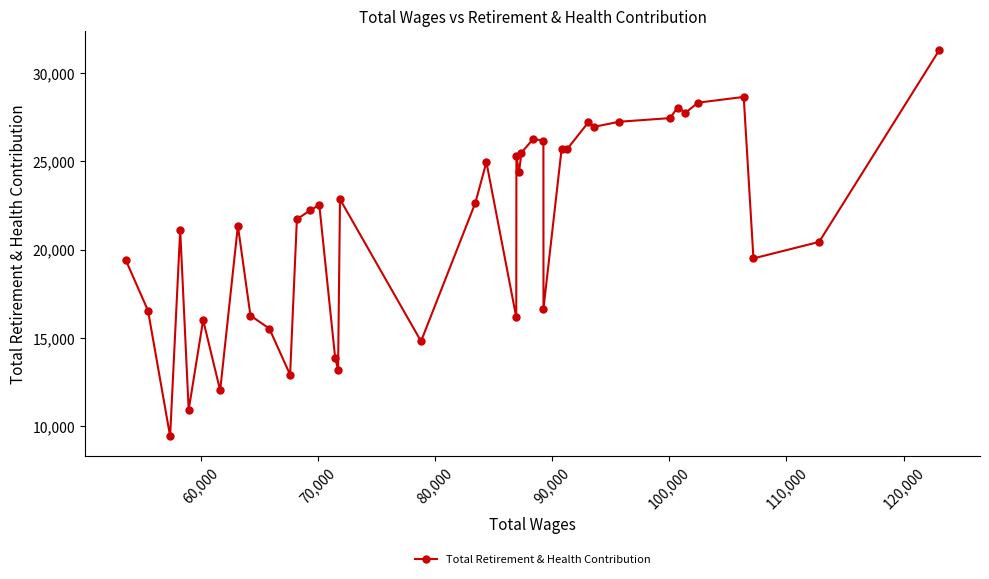

What is the value of the 33rd point from the left?

27437